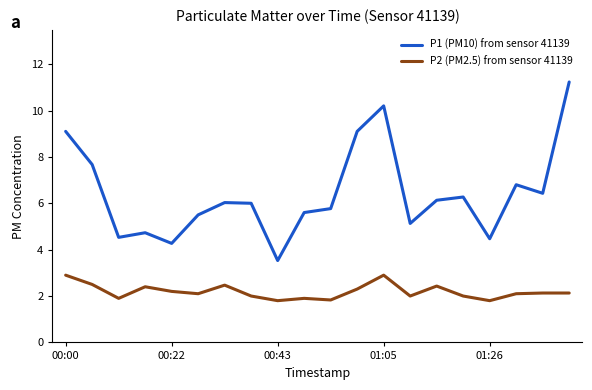

True or false: P2 (PM2.5) from sensor 41139 and P1 (PM10) from sensor 41139 intersect in this chart.

False